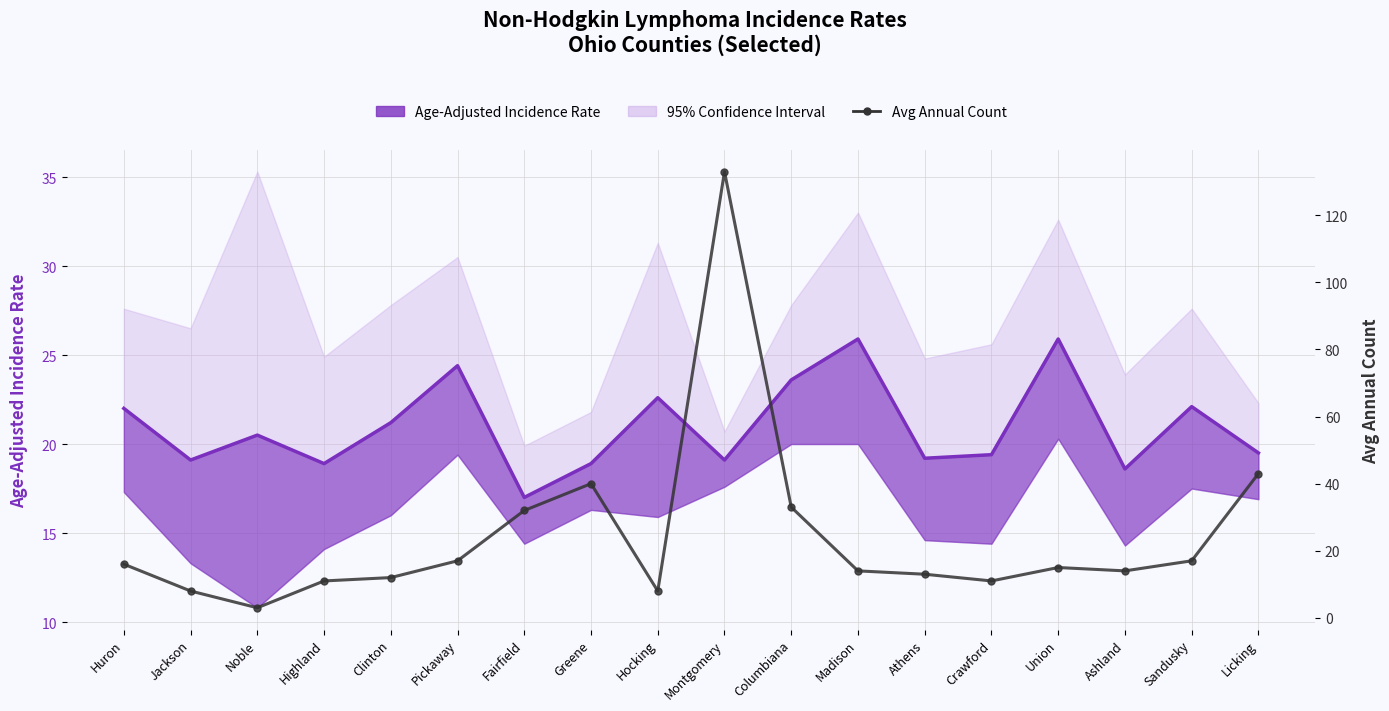

Reading left to right, extract all data points from this chart.

16	8	3	11	12	17	32	40	8	133	33	14	13	11	15	14	17	43